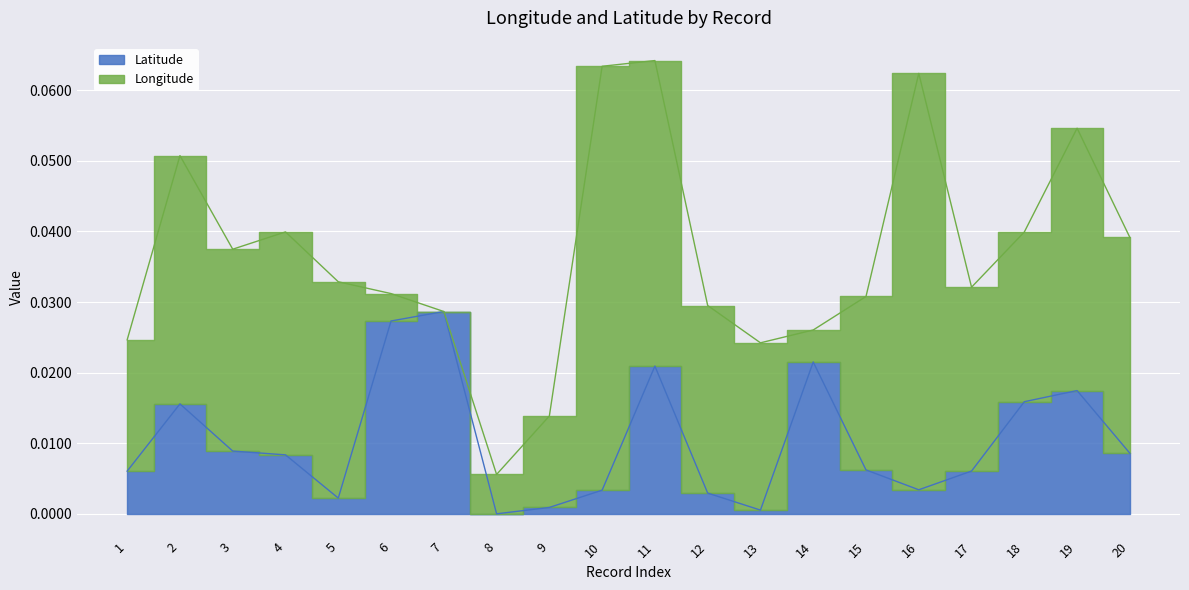

How many interior local valleys (lower than both neighbors) does the data have?

4